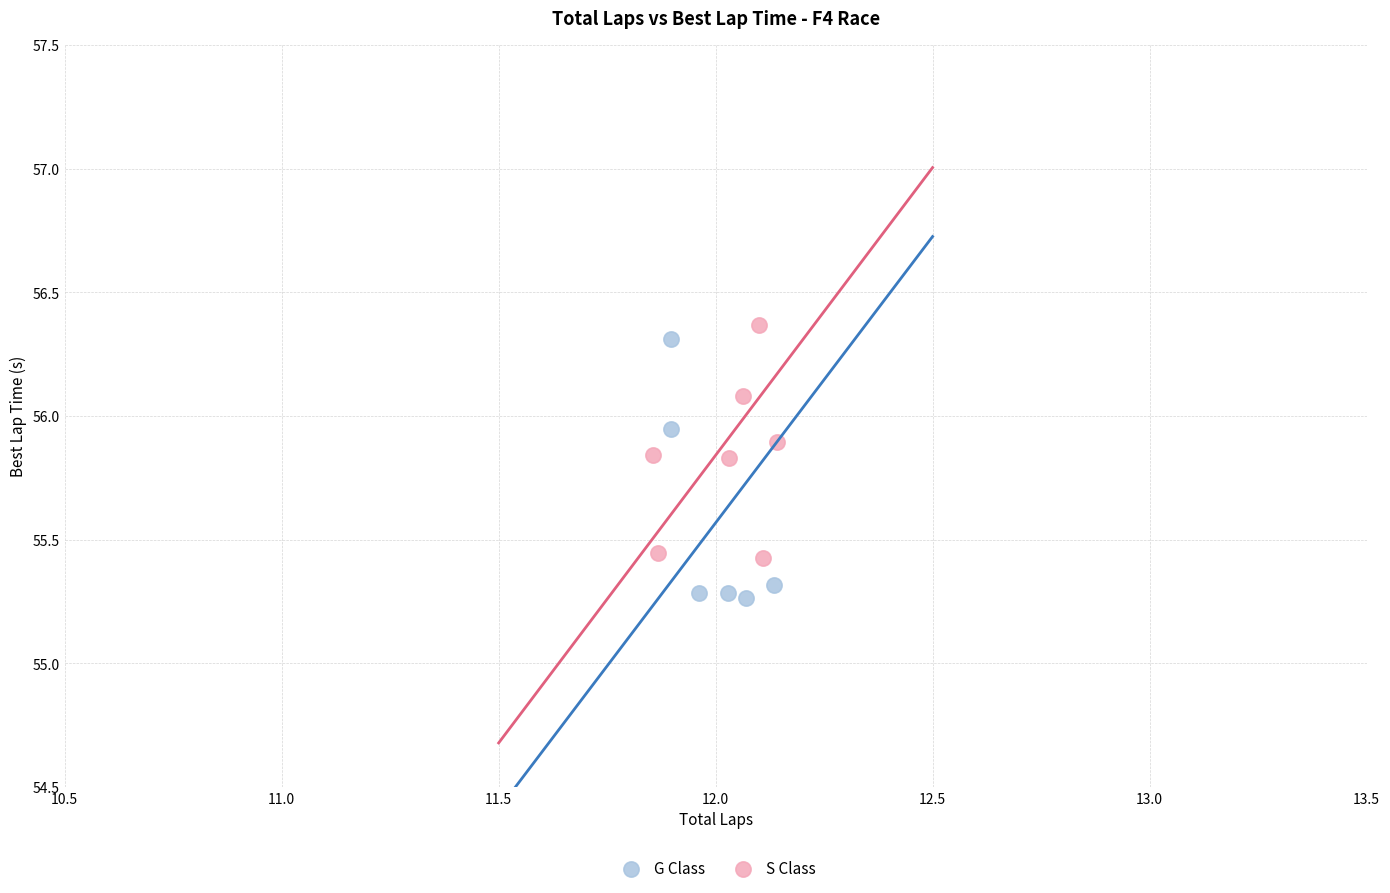

Which series reaches the minimum Y coordinate?

G Class